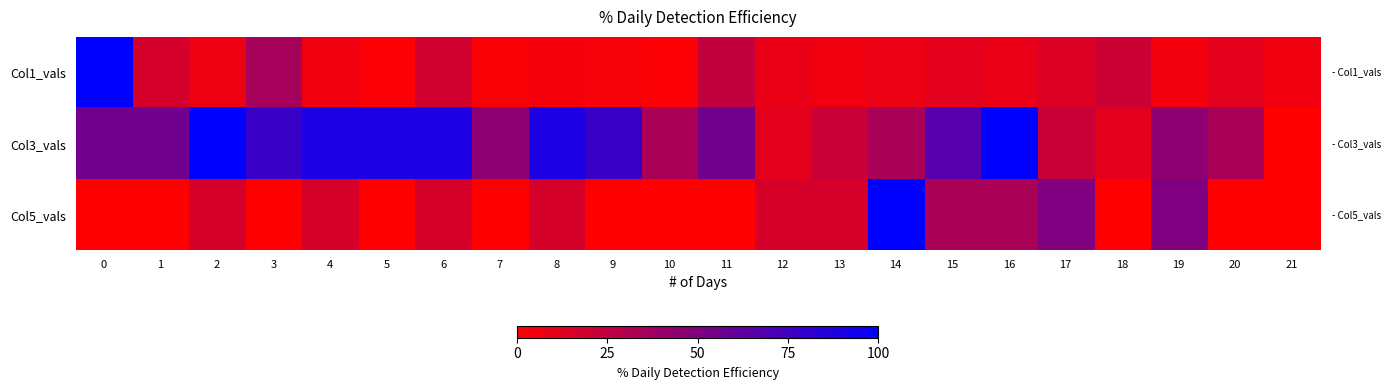

Reading right to left, extract all data points from this chart.

Col1_vals: 21=6.2	20=11.5	19=5.3	18=20.4	17=14.2	16=8.8	15=11.5	14=8.0	13=6.2	12=8.8	11=23.9	10=1.8	9=3.5	8=4.4	7=2.7	6=18.6	5=1.8	4=6.2	3=35.4	2=7.1	1=16.8	0=100.0
Col3_vals: 21=0.0	20=33.3	19=44.4	18=11.1	17=22.2	16=100.0	15=66.7	14=33.3	13=22.2	12=11.1	11=55.6	10=33.3	9=77.8	8=88.9	7=44.4	6=88.9	5=88.9	4=88.9	3=77.8	2=100.0	1=55.6	0=55.6
Col5_vals: 21=0.0	20=0.0	19=50.0	18=0.0	17=50.0	16=33.3	15=33.3	14=100.0	13=16.7	12=16.7	11=0.0	10=0.0	9=0.0	8=16.7	7=0.0	6=16.7	5=0.0	4=16.7	3=0.0	2=16.7	1=0.0	0=0.0